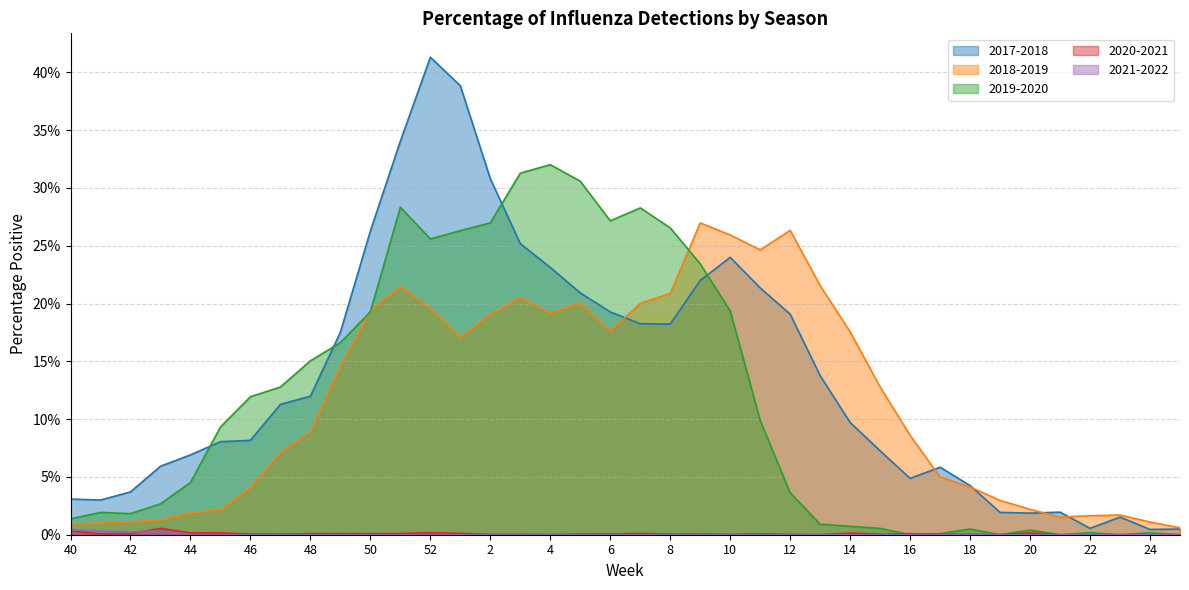

True or false: 2017-2018 has more than 1 interior local peaks.

True